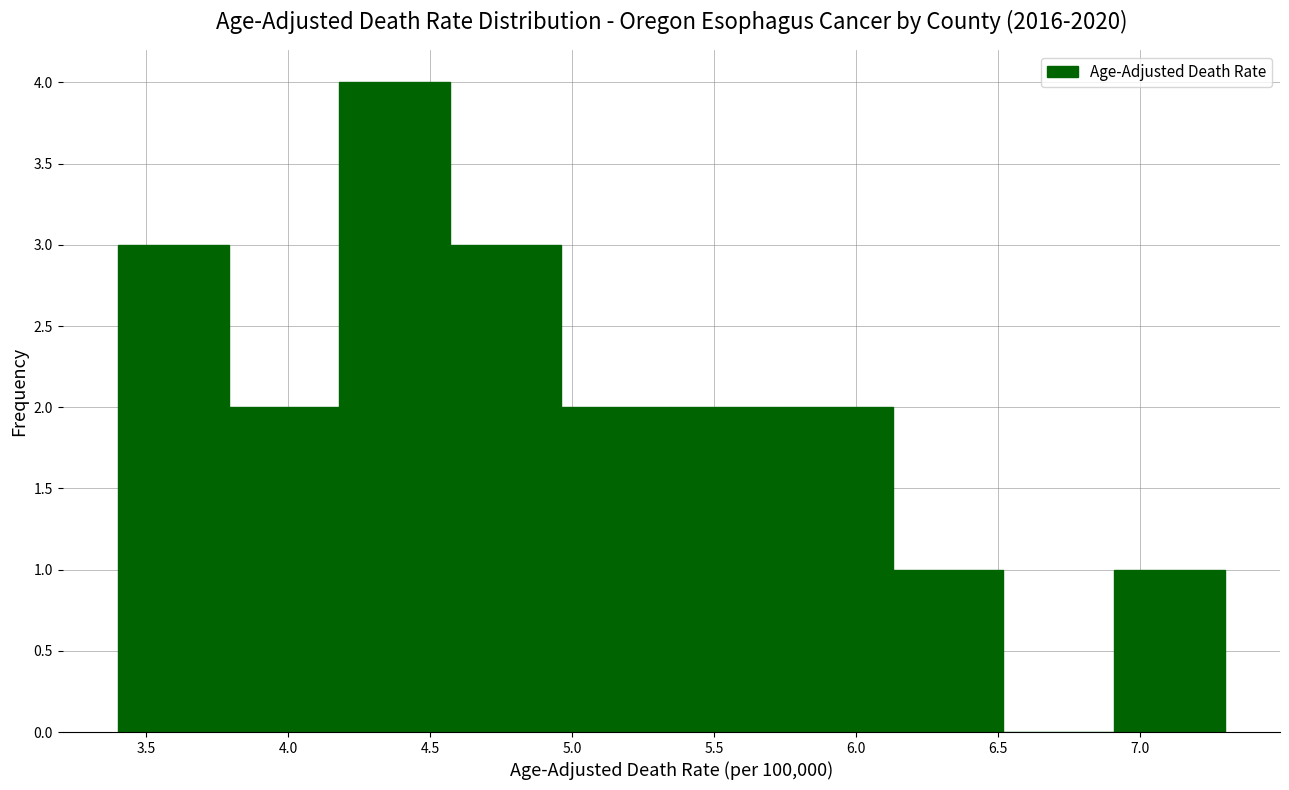

How tall is the bar that spans 6.91 to 7.30 on the x-axis? Neither the bar edges nor the heights are printed on the chart, so give them approximately, as read against the axes.

1